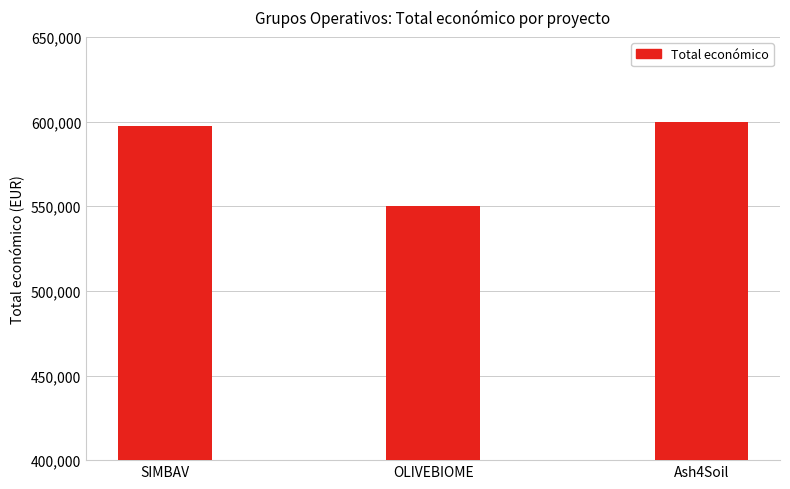

The value at Ash4Soil is 600000. True or false?

True